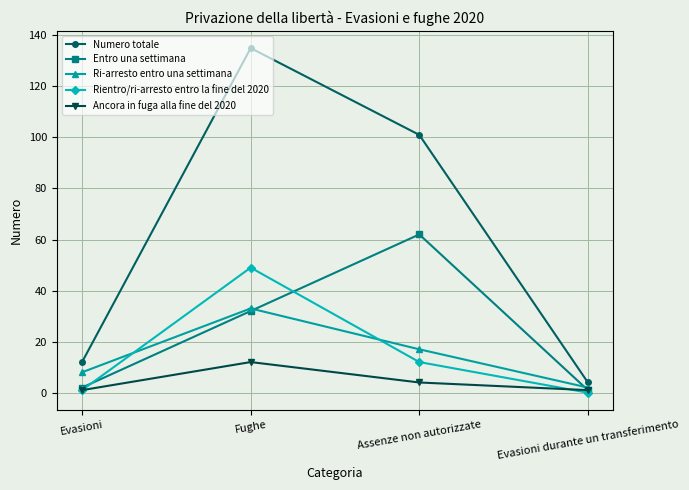

Reading right to left, what are all the values shown in this chart?

Numero totale: 4	101	135	12
Entro una settimana: 1	62	32	2
Ri-arresto entro una settimana: 2	17	33	8
Rientro/ri-arresto entro la fine del 2020: 0	12	49	1
Ancora in fuga alla fine del 2020: 1	4	12	1